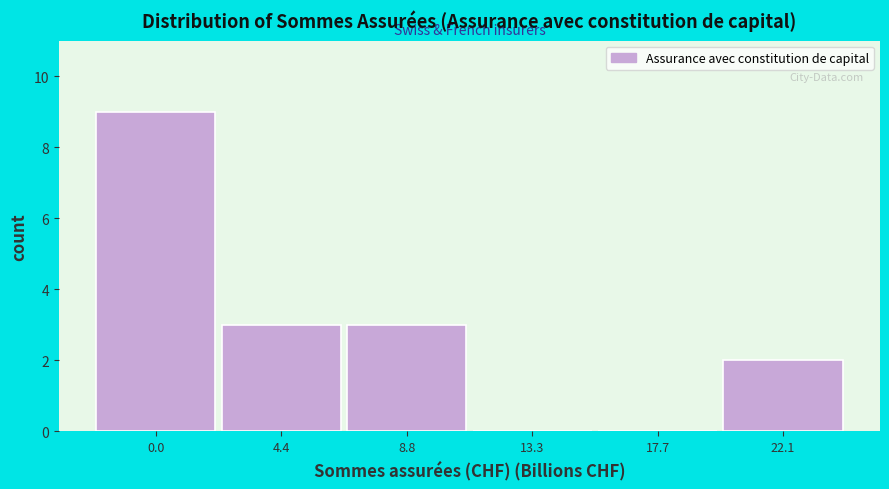

Reading left to right, transcribe all the data shown in this chart.

0.0=9	4.4=3	8.8=3	13.3=0	17.7=0	22.1=2